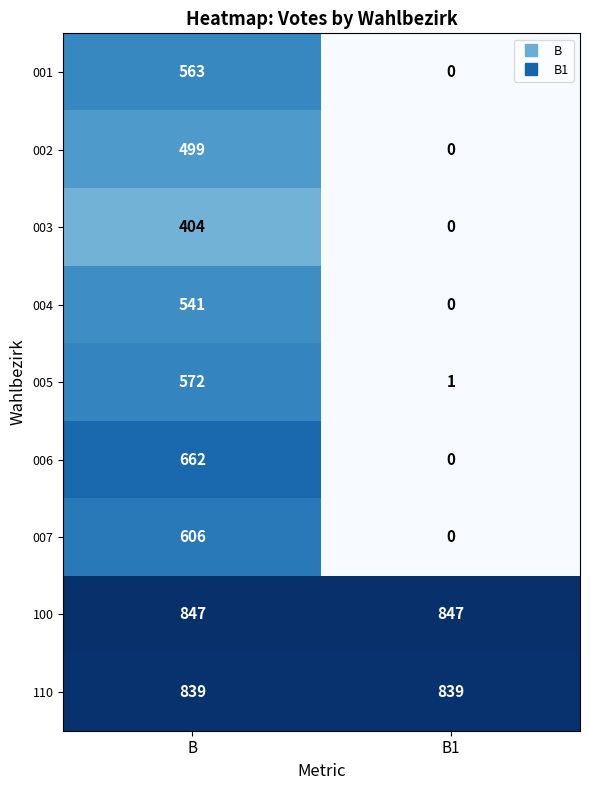

What is the greatest value displayed?

847